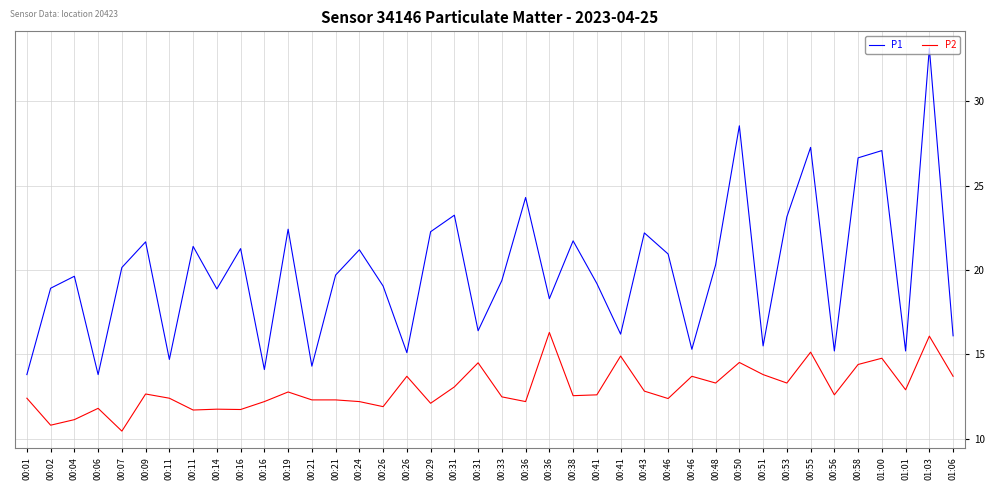

What are all the series names shown in the legend?

P1, P2